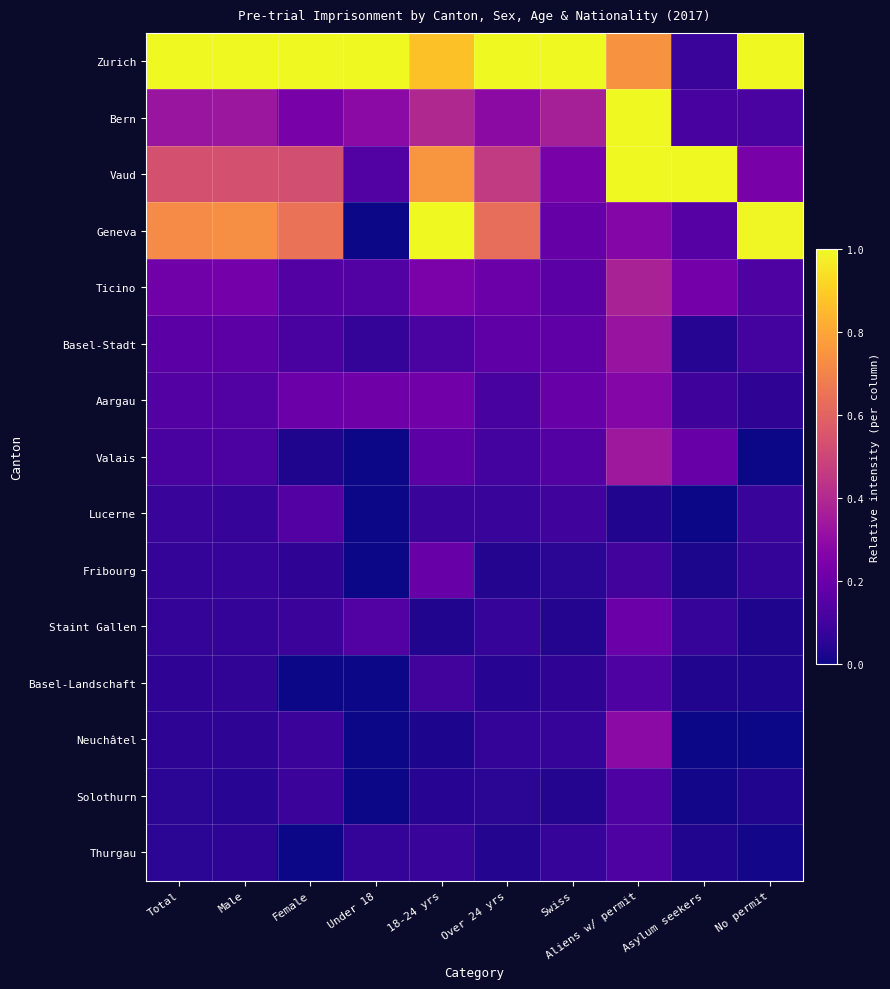

Which series has the largest total across all categories?

Zurich